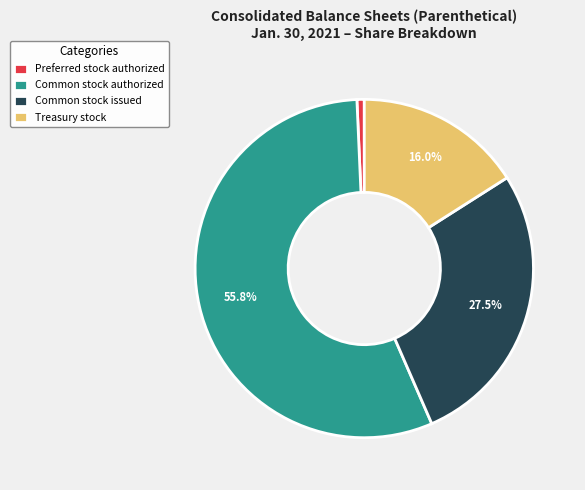

Which slice is the largest?

Common stock authorized